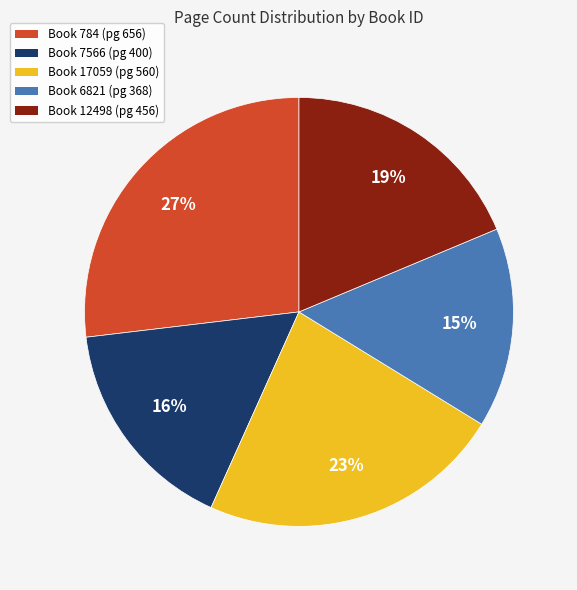

How many segments does this pie chart have?

5